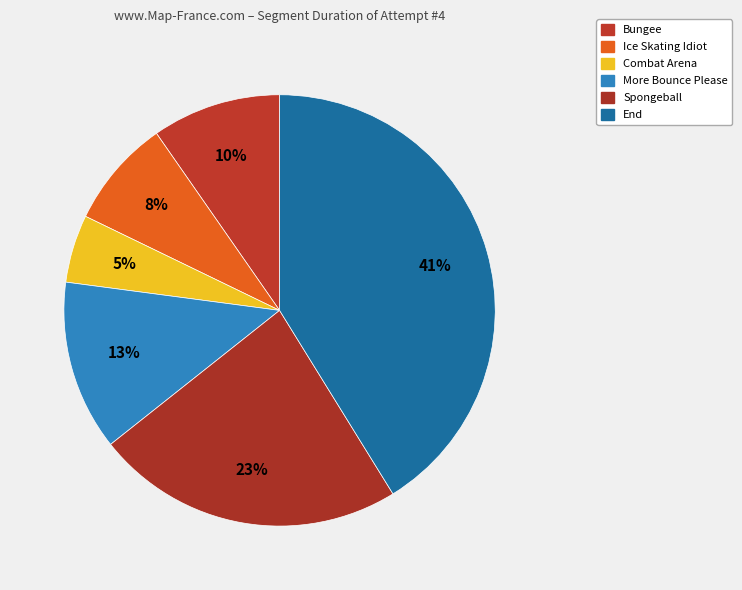

Is there any slice that represents more than half of the pie?

No